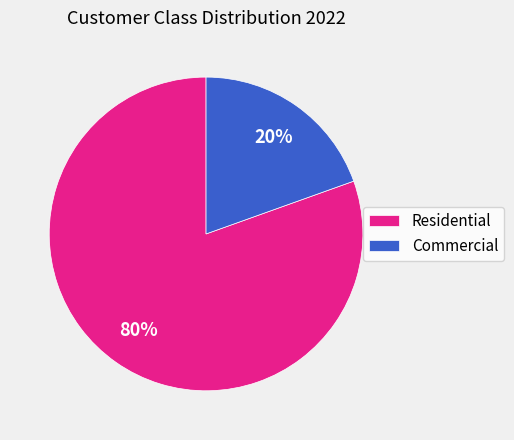

Rank the categories by value from lowest to highest.

Commercial, Residential